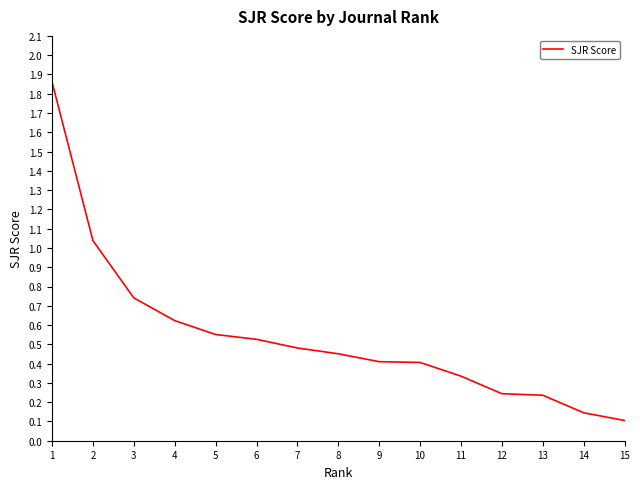

Is it true that the value at 4 is 1.0?

False